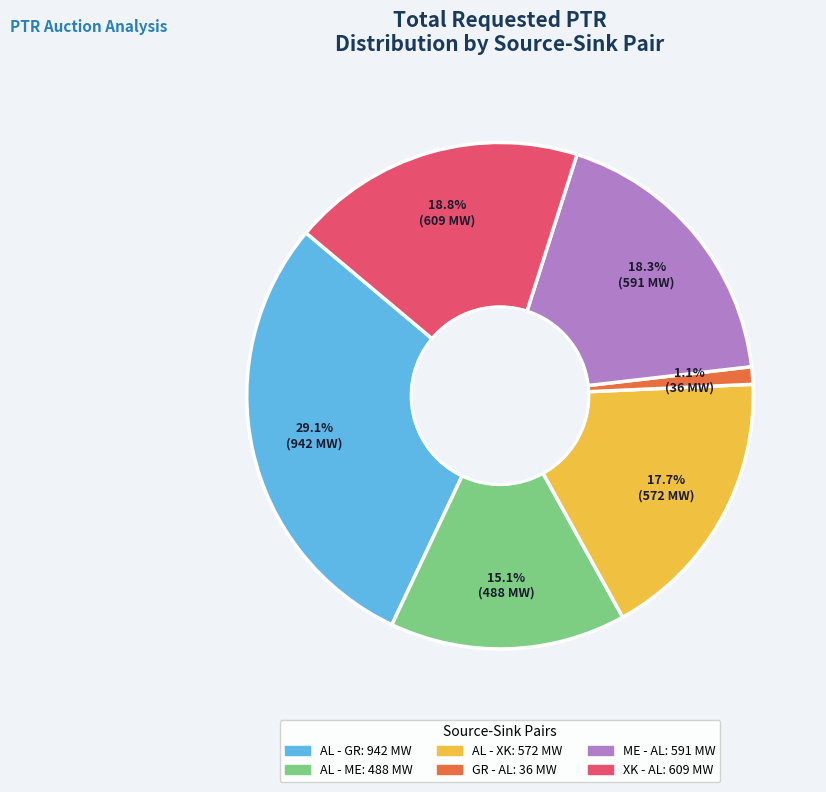

To the nearest percent, what portion does XK - AL represent?

19%